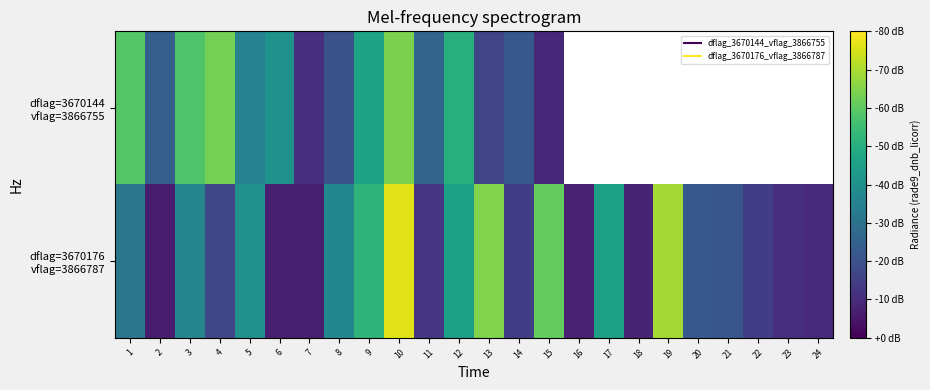

Is the value of dflag=3670144 vflag=3866755 at 16 greater than the value of dflag=3670176 vflag=3866787 at 11?

No